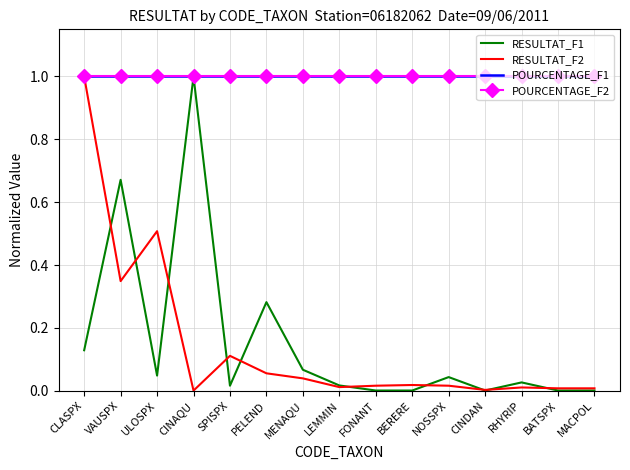

What is the difference between the second highest and second lowest values in the RESULTAT_F1 series?

0.7